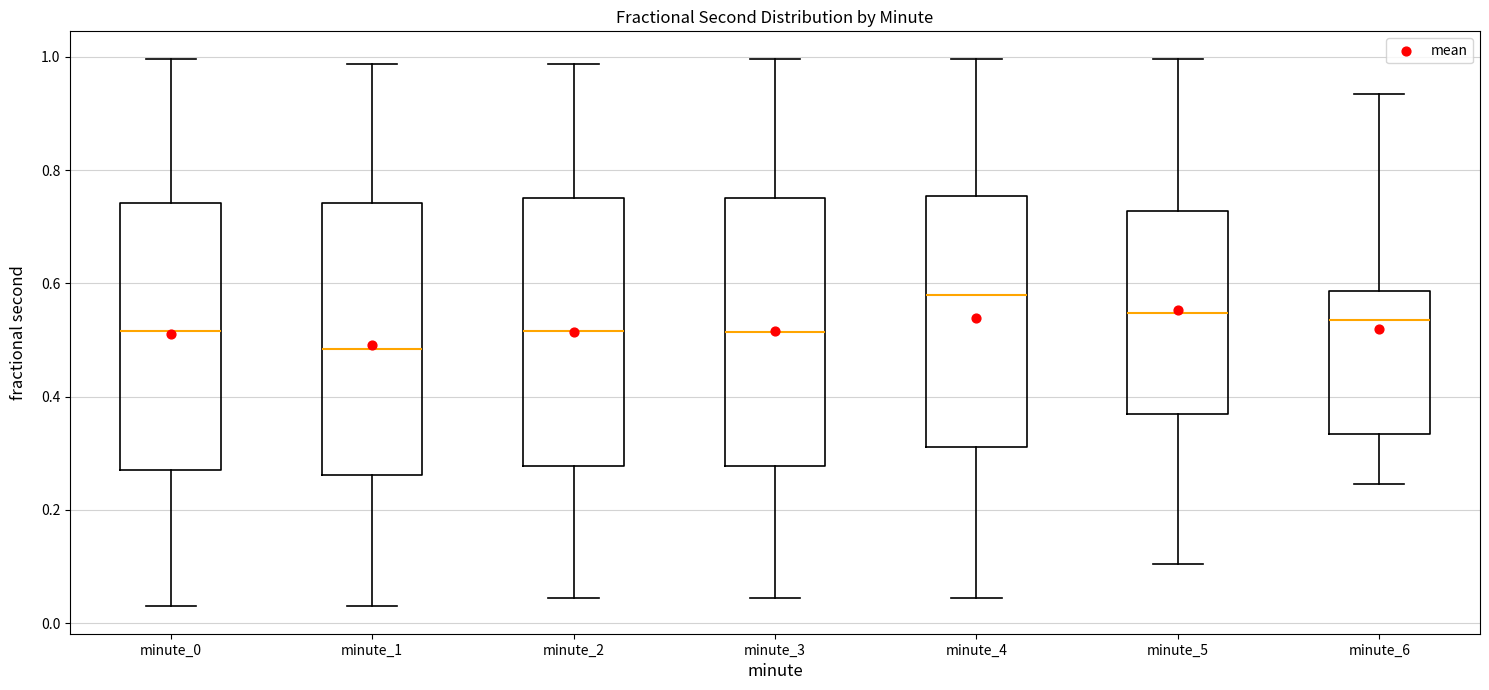

Where does the upper whisker of the box for minute_5 end on the y-axis? The values are not printed on the chart, so give them approximately, as read against the axis.

1.00